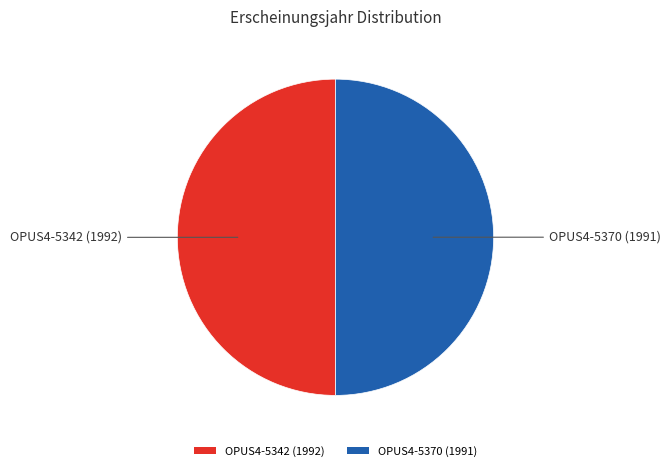

Approximately how many times larger is the value at OPUS4-5342 (1992) compared to OPUS4-5370 (1991)?

1.0